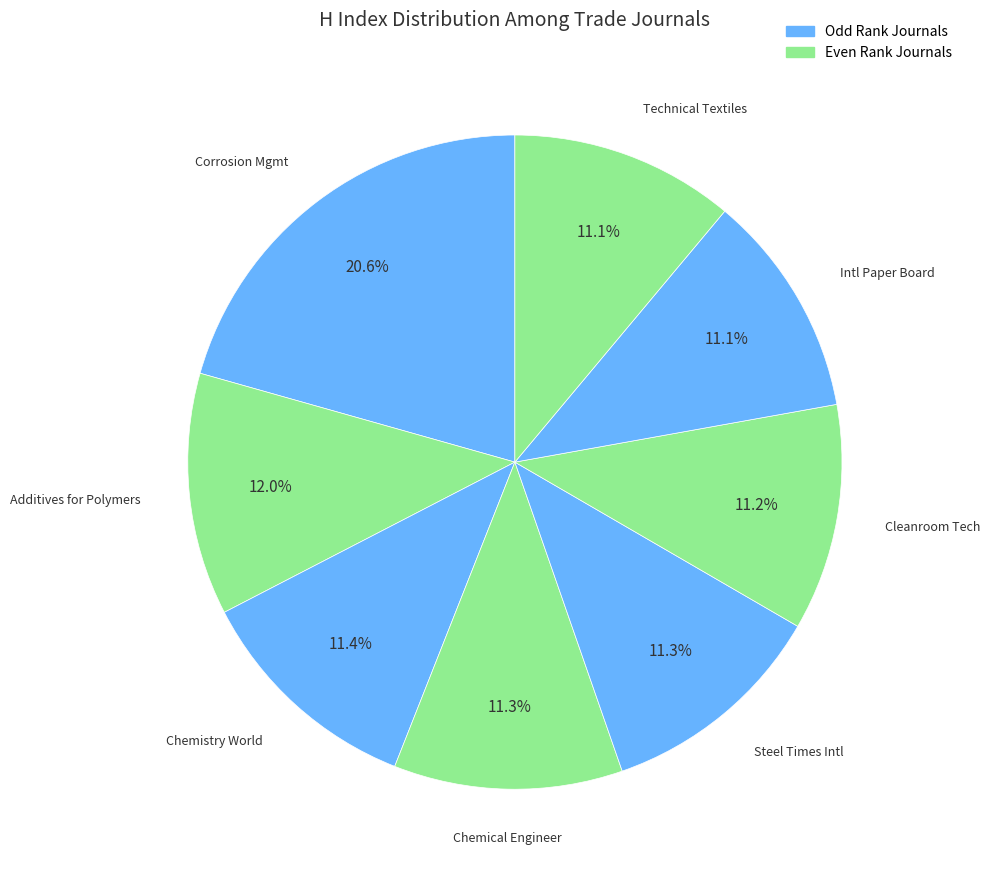

To the nearest percent, what is the average slice percentage?

12%